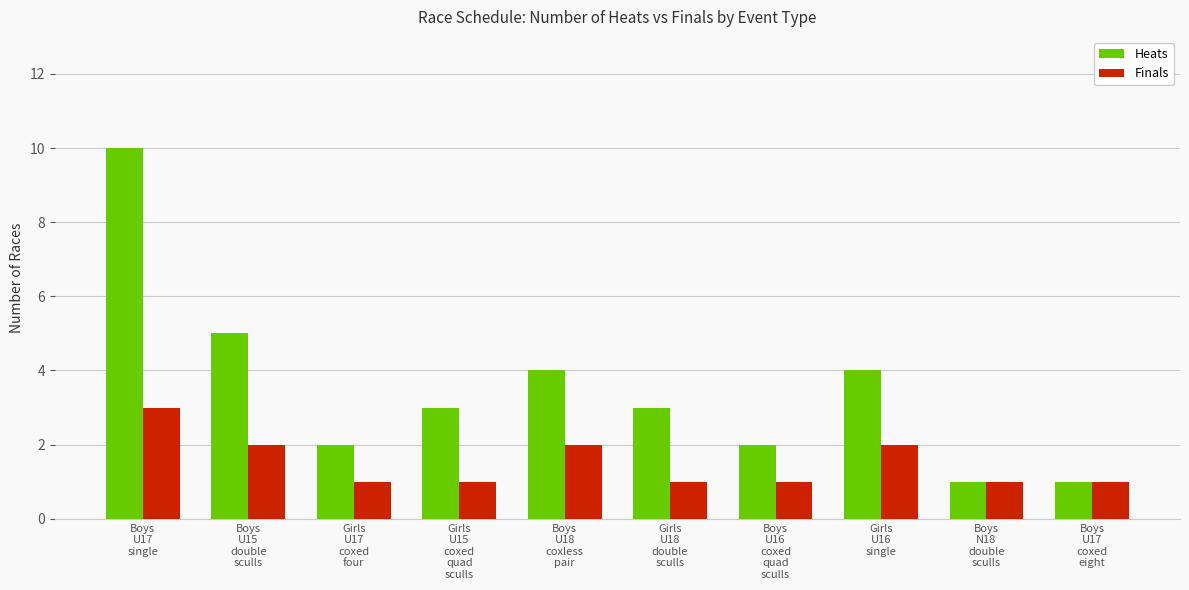

The Heats series shows 1 at Girls
U17
coxed
four. True or false?

False